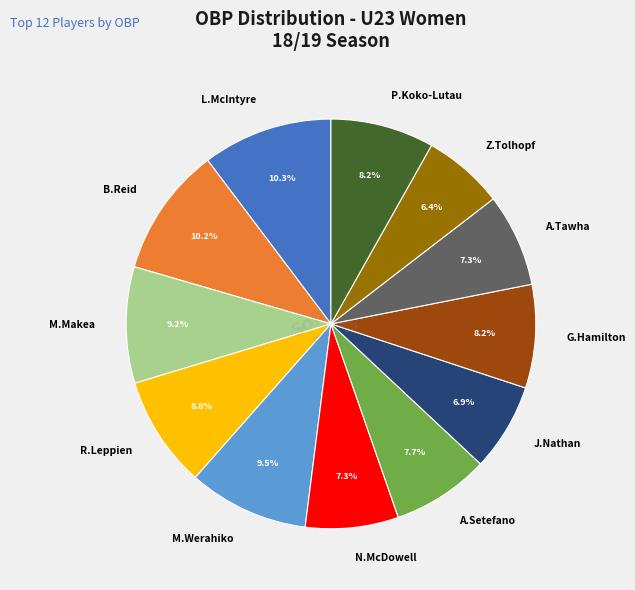

Which has a higher value, A.Setefano or M.Makea?

M.Makea